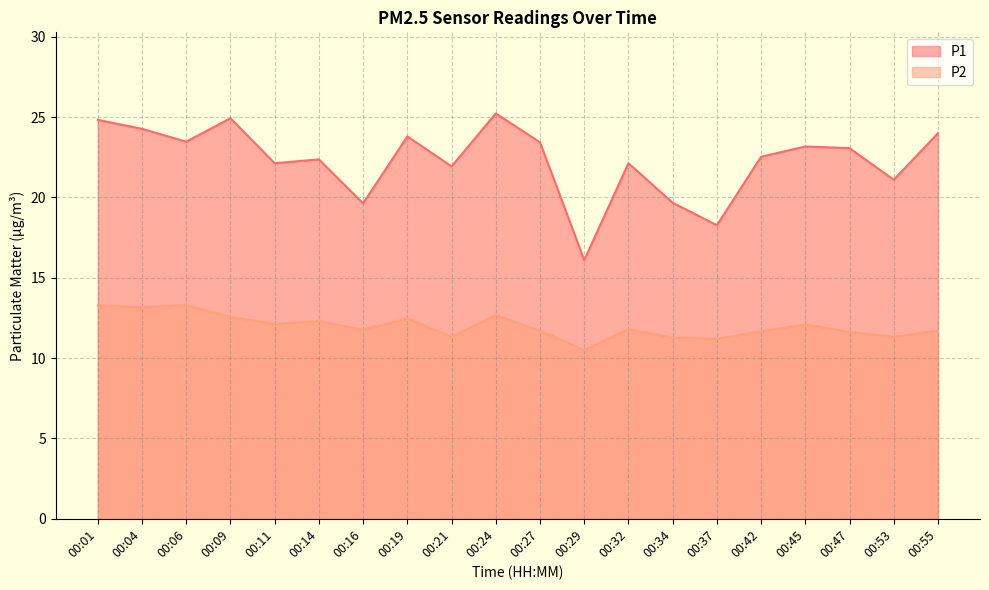

Rank the series by their maximum value, from highest to lowest.

P1, P2